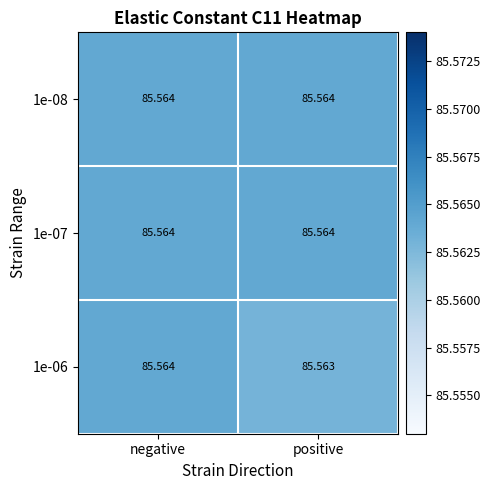

What is the total value across all series at negative?

256.7